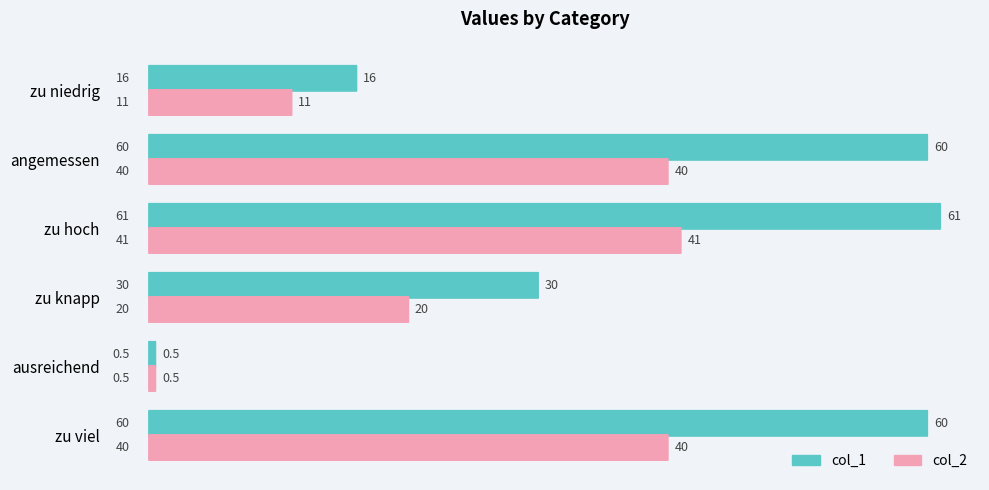

What is the smallest value displayed?

0.5